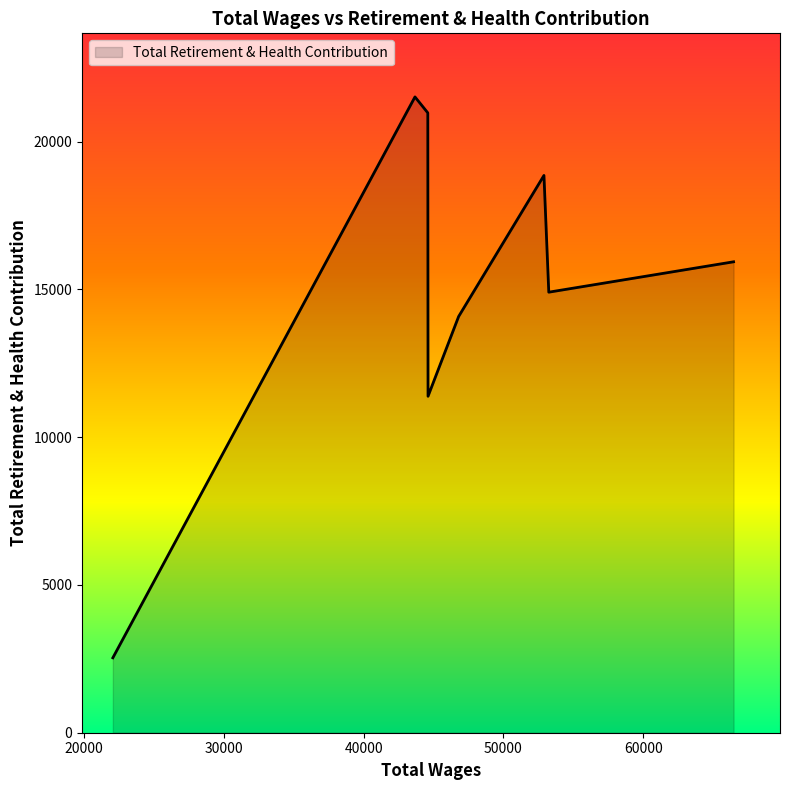

What is the difference between the maximum and minimum values?

18982